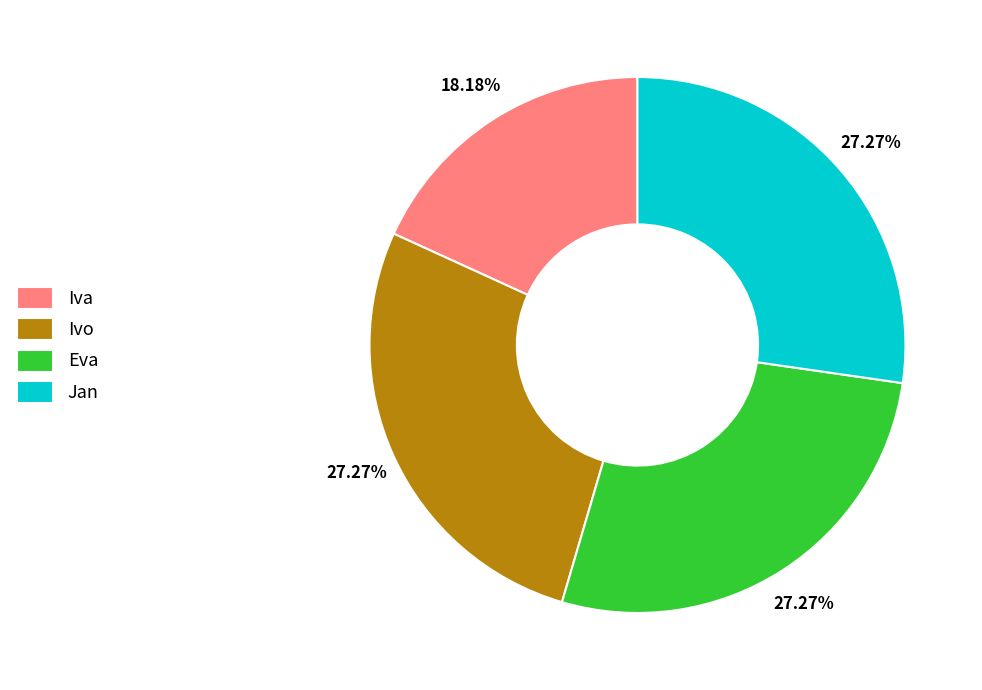

Which has a higher value, Jan or Iva?

Jan